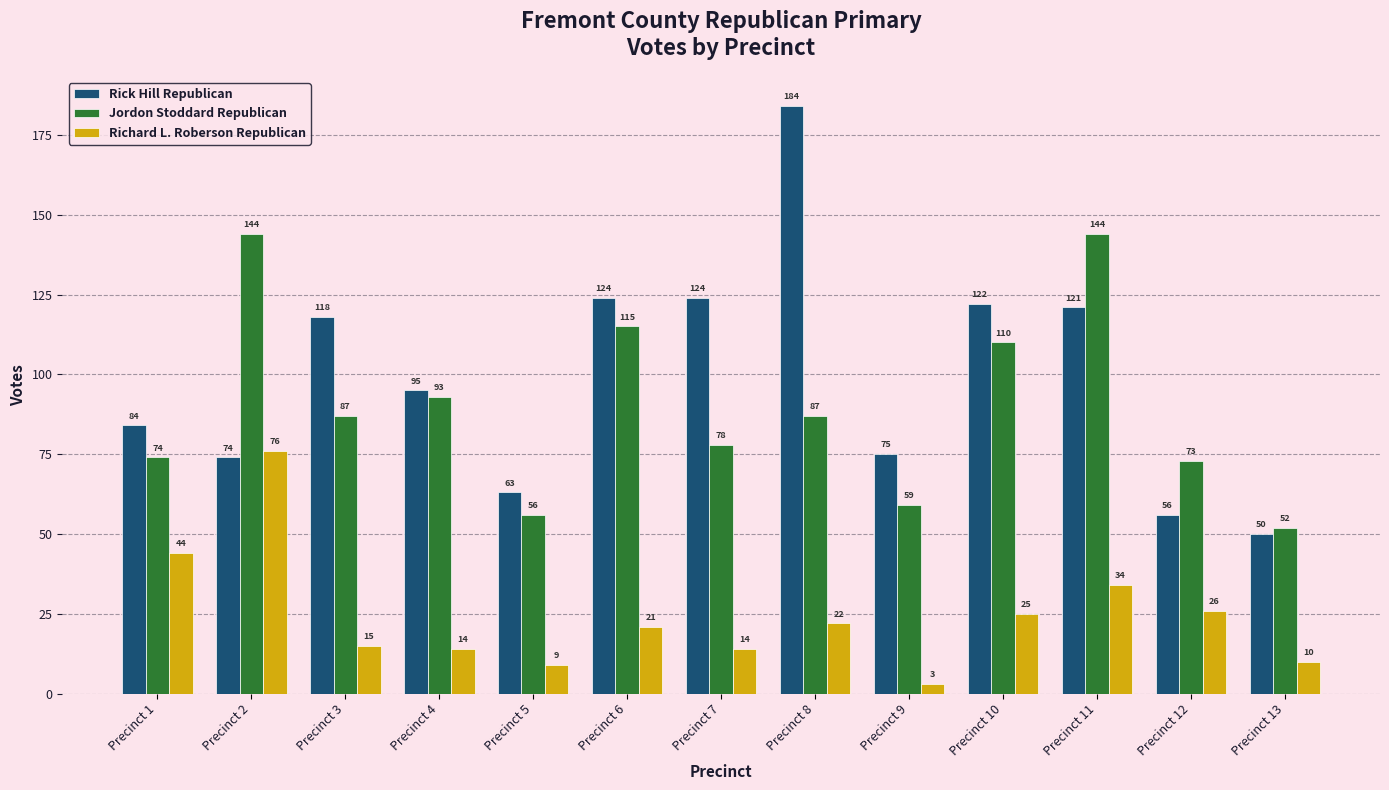

Which series has the largest range (max minus min)?

Rick Hill Republican